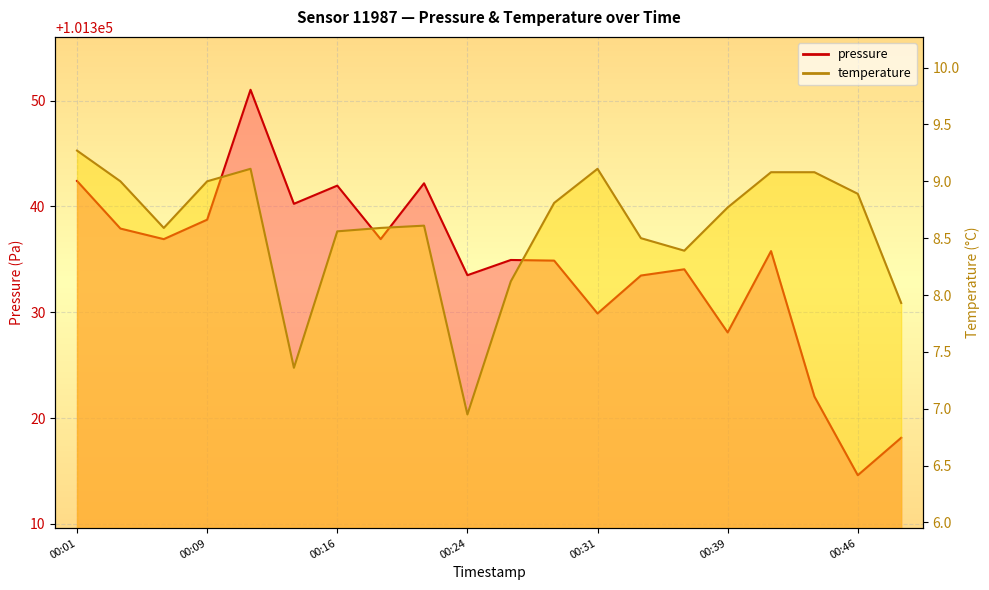

Where does the temperature series first go above 8?

00:01